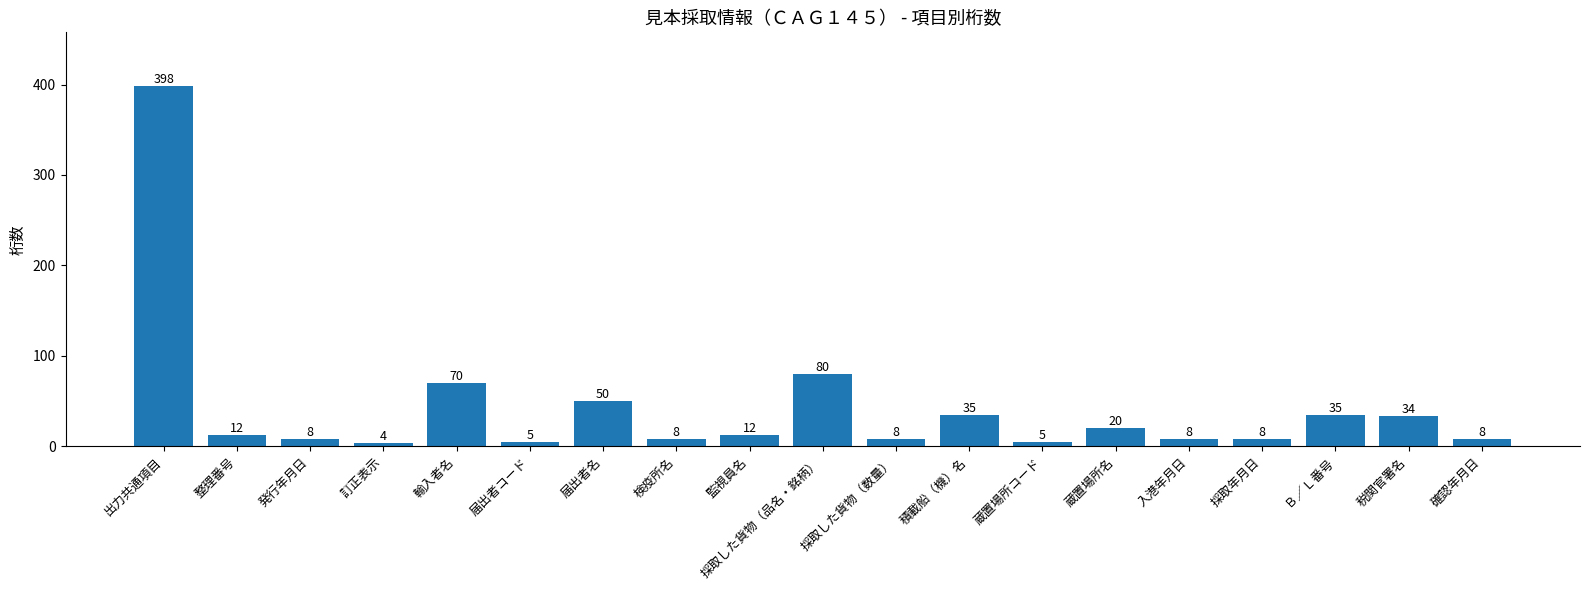

What is the change in value from 輸入者名 to 確認年月日?

-62